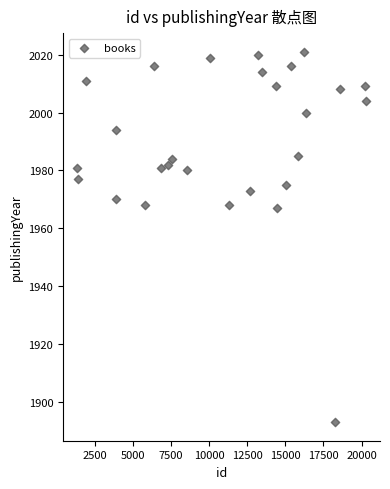

What is the range of X values (max minus min)?

18898